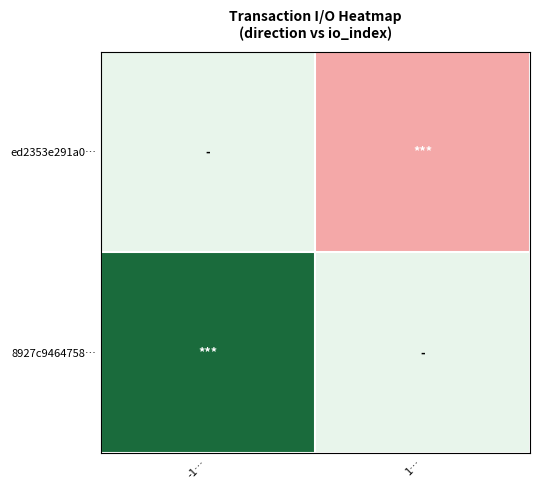

Which label corresponds to the largest value in the chart?

-1…